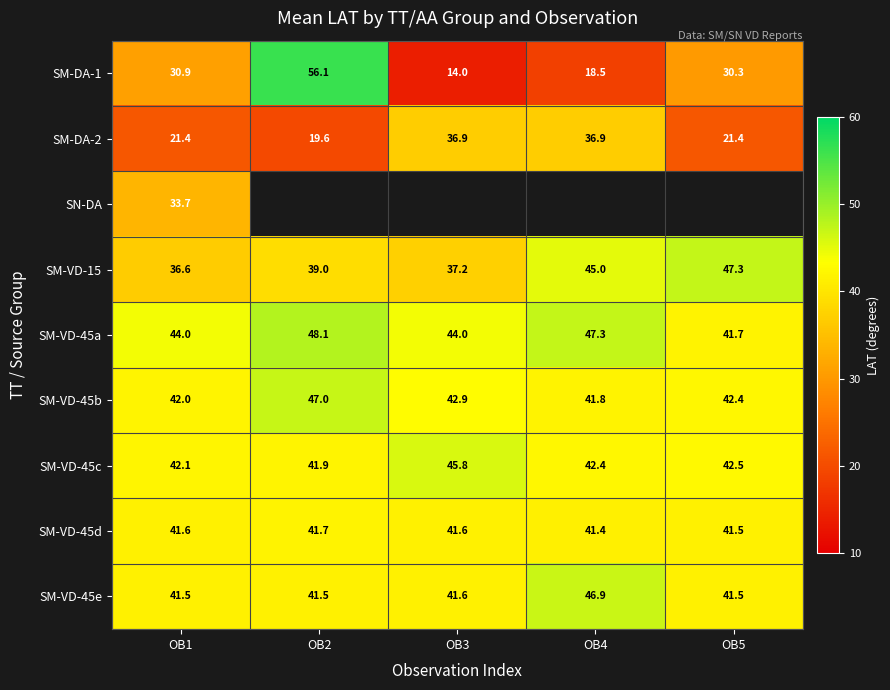

Rank the categories by SM-VD-15 value from highest to lowest.

OB5, OB4, OB2, OB3, OB1